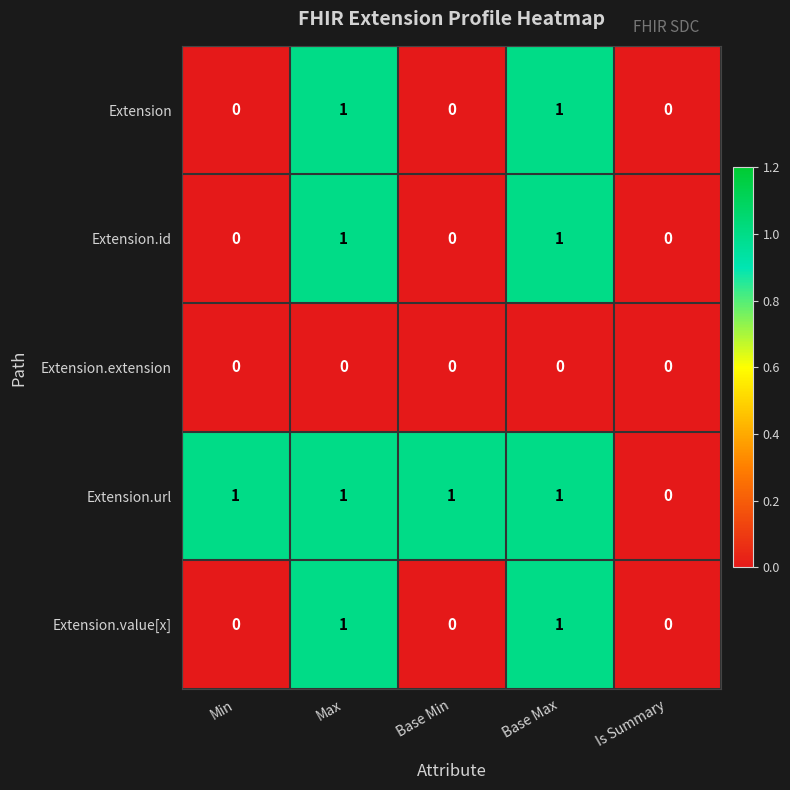

Is the value of Extension.id at Min greater than the value of Extension.url at Base Max?

No